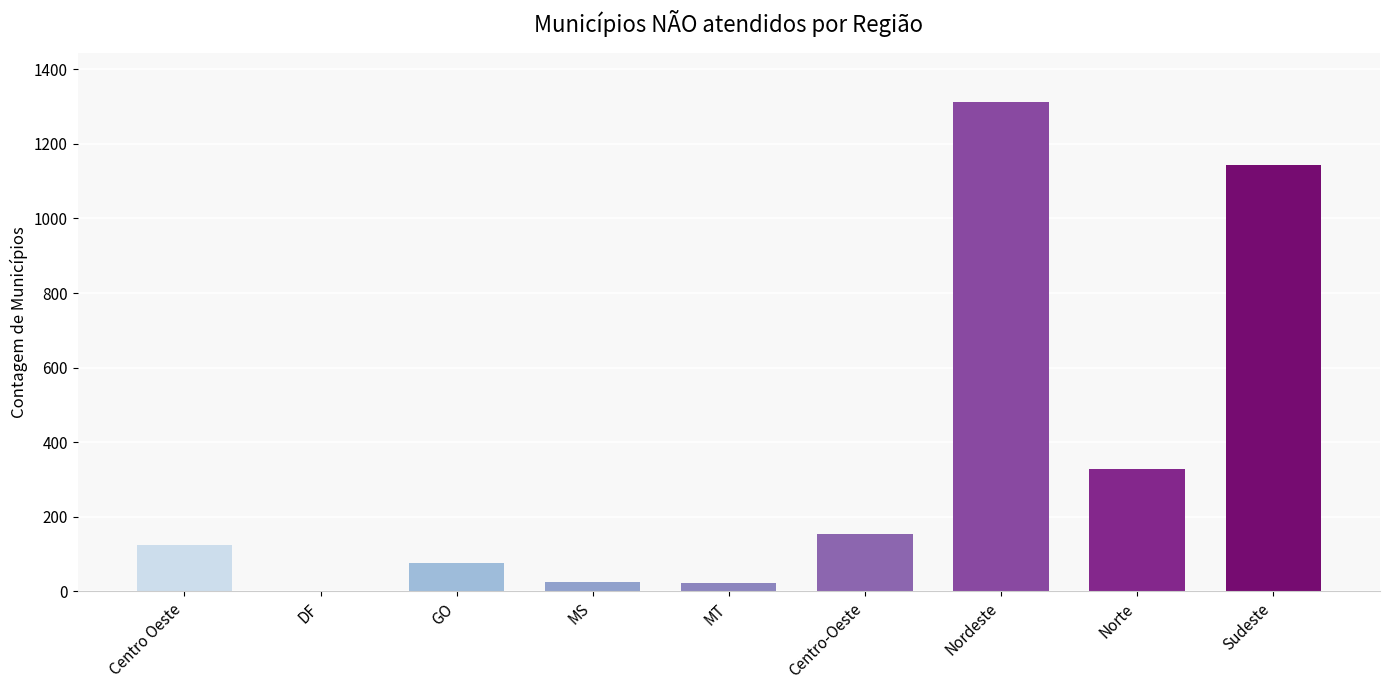

Are the bars horizontal?

No